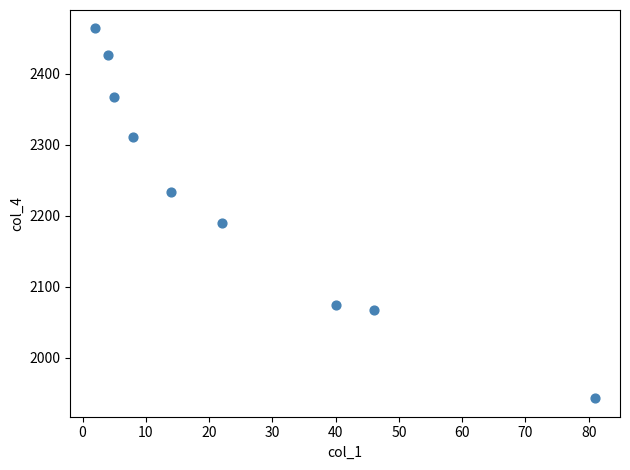

What is the average X value?

25